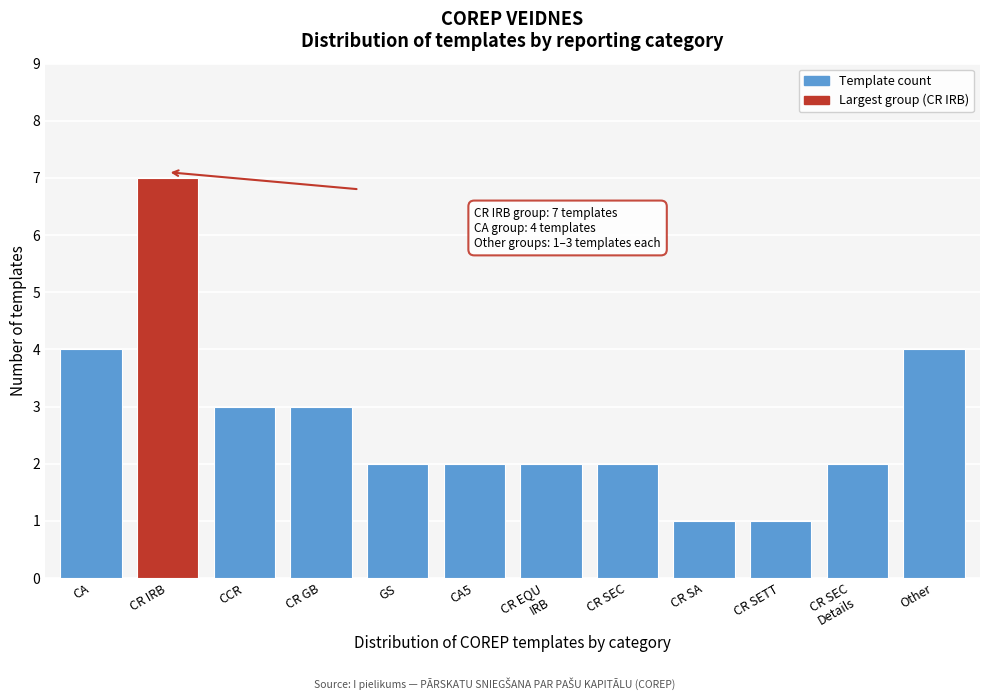

Reading right to left, transcribe all the data shown in this chart.

4	2	1	1	2	2	2	2	3	3	7	4